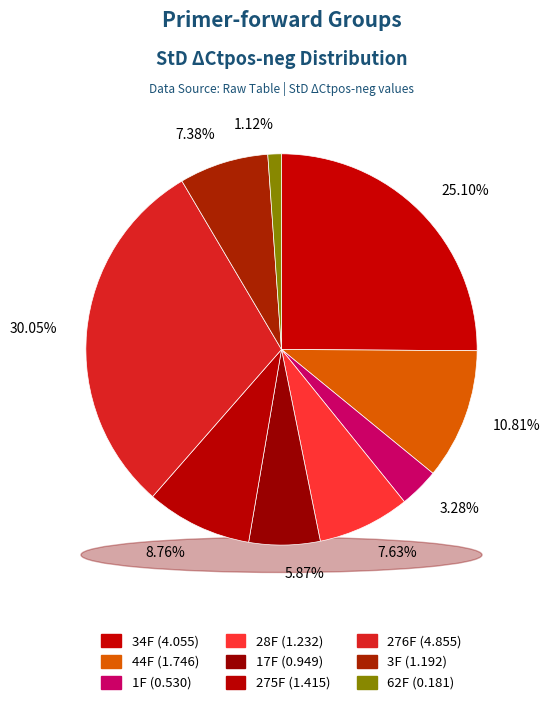

To the nearest percent, what portion does 276F represent?

30%